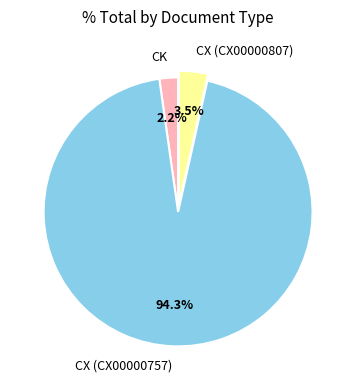

Which slice is the smallest?

CK